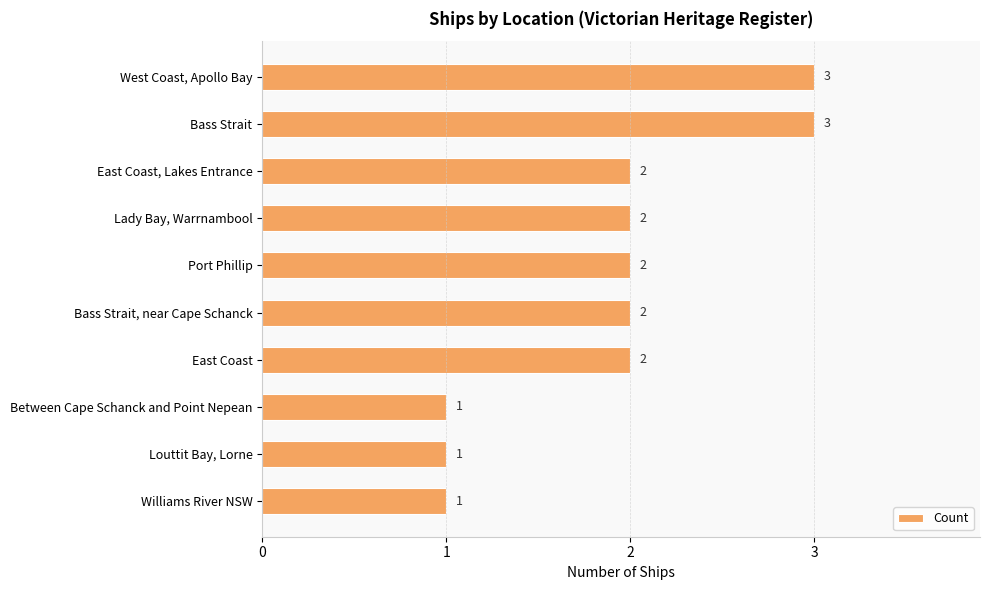

How many values are between 1 and 2?

8